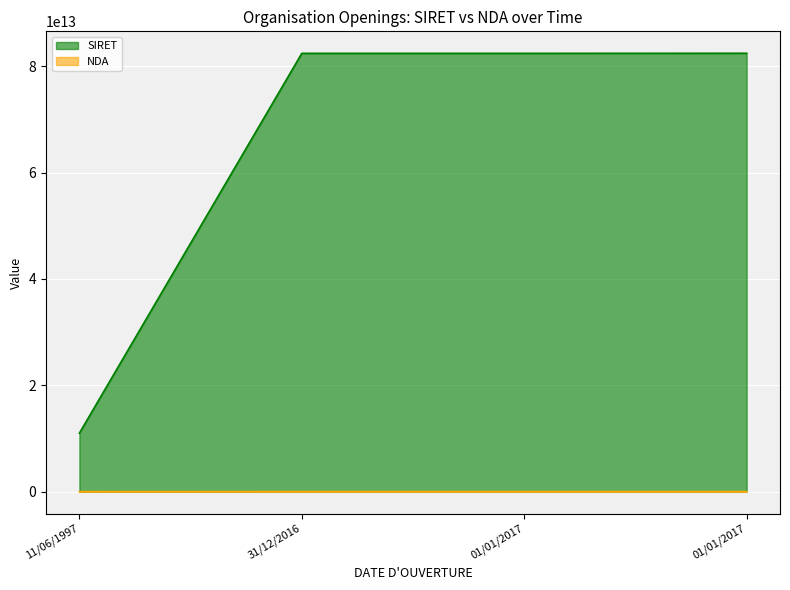

List the series in order of their peak value, highest first.

SIRET, NDA